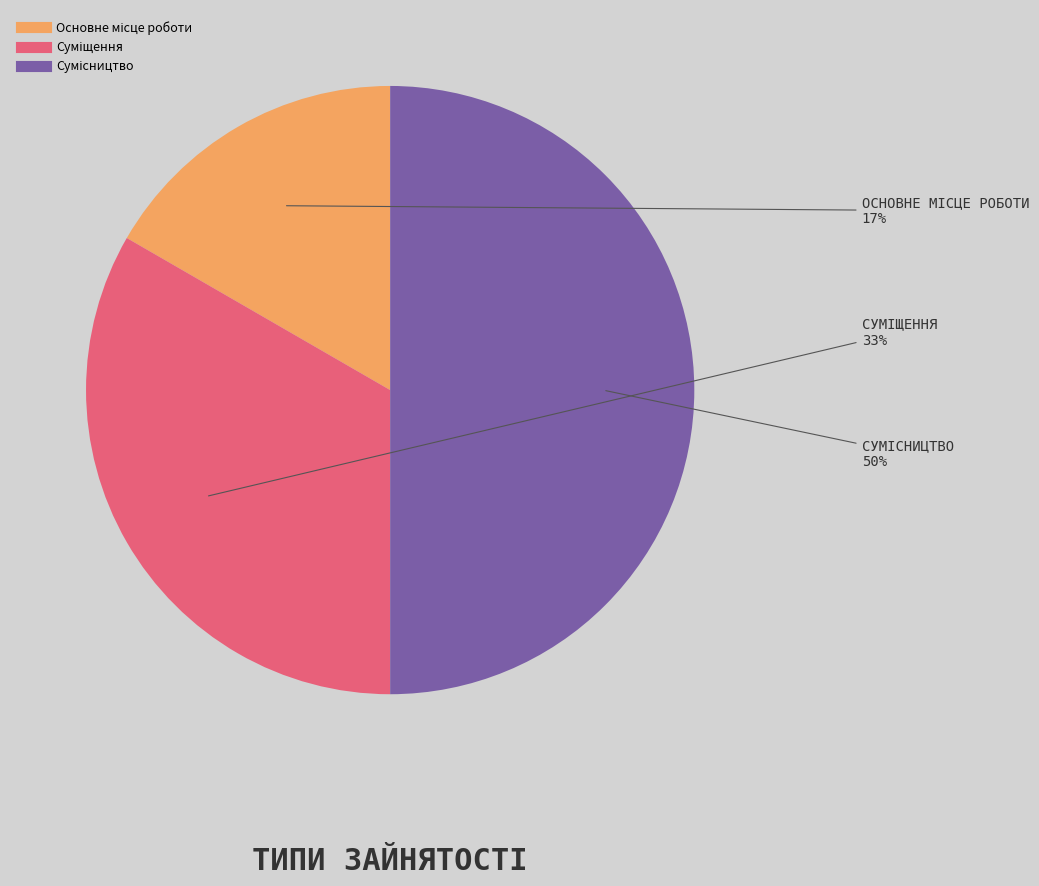

To the nearest percent, what is the difference between the largest and smallest slice percentages?

33%